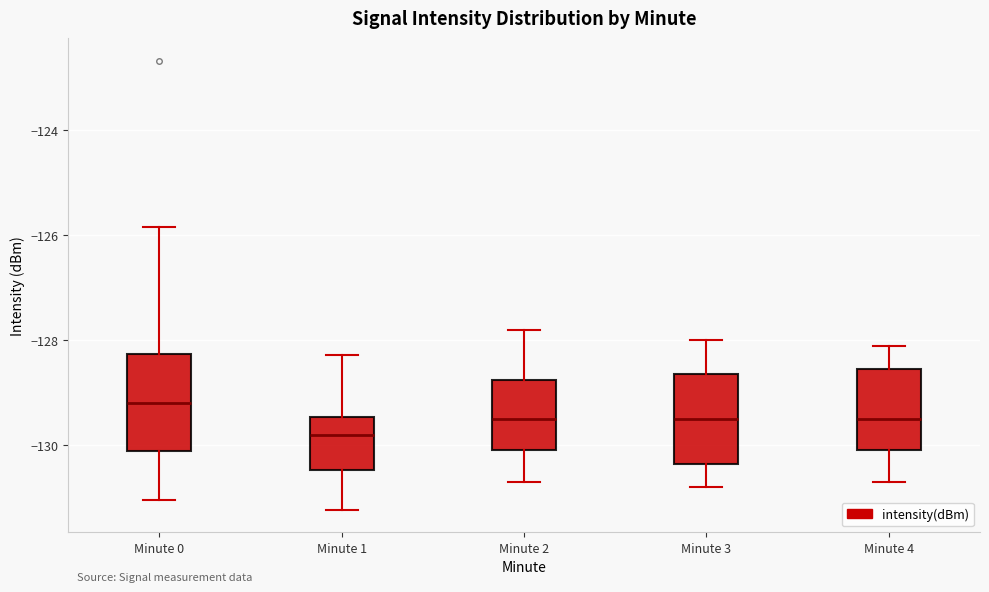

Where is the upper edge of the box for Minute 4 on the y-axis? The values are not printed on the chart, so give them approximately, as read against the axis.

-128.6